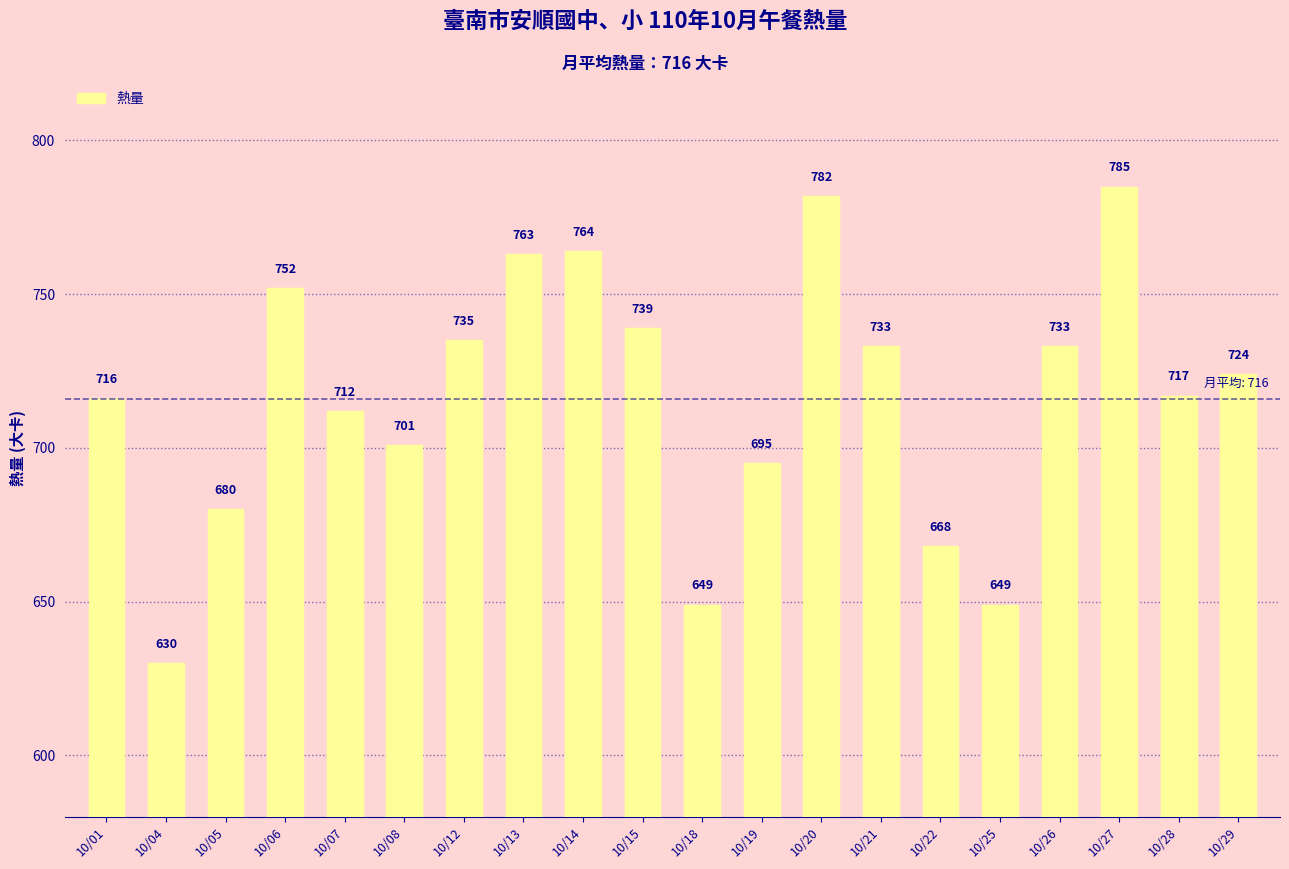

What value does the data have at 10/15, to the nearest 5?

740